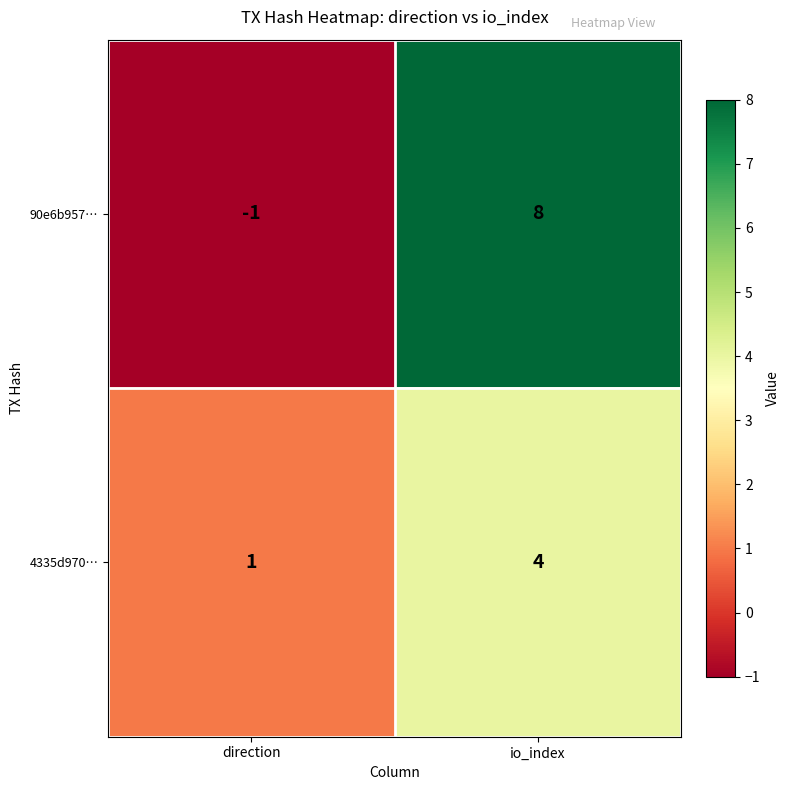

Rank the series at direction from highest to lowest value.

4335d970…, 90e6b957…